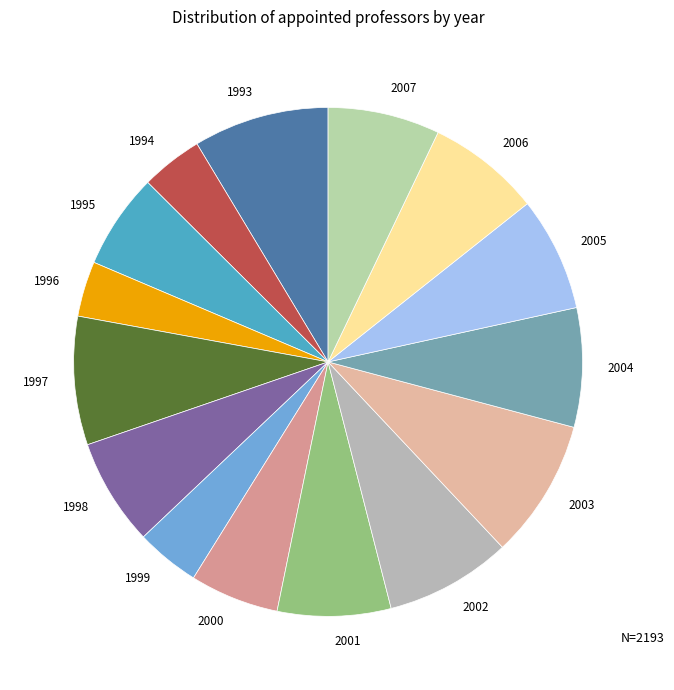

Combined, do 1998 and 1997 account for over 50%?

No